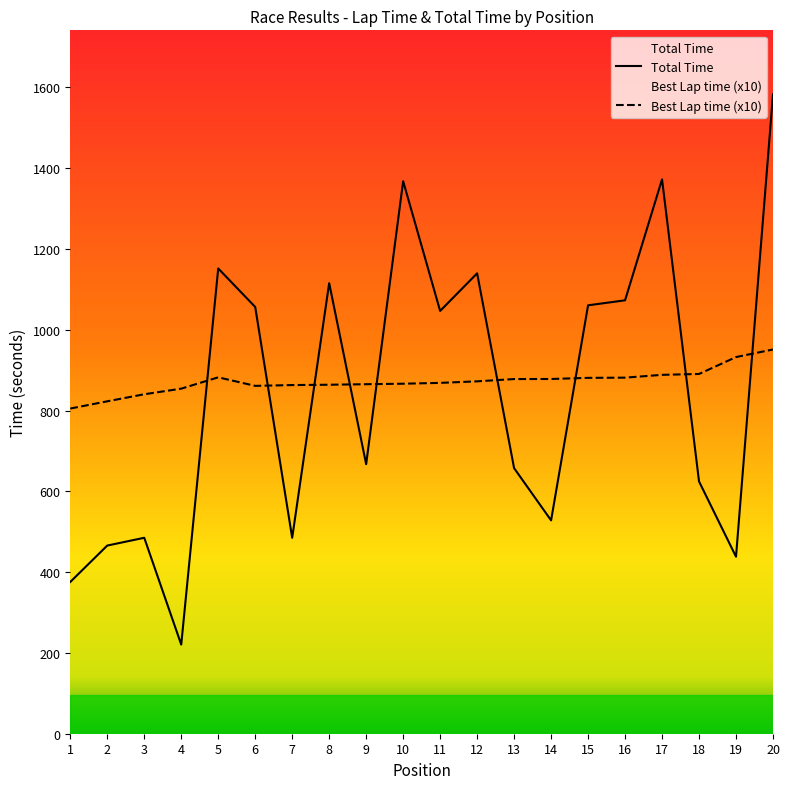

Is the value of Total Time at 5 greater than the value of Best Lap time at 1?

Yes